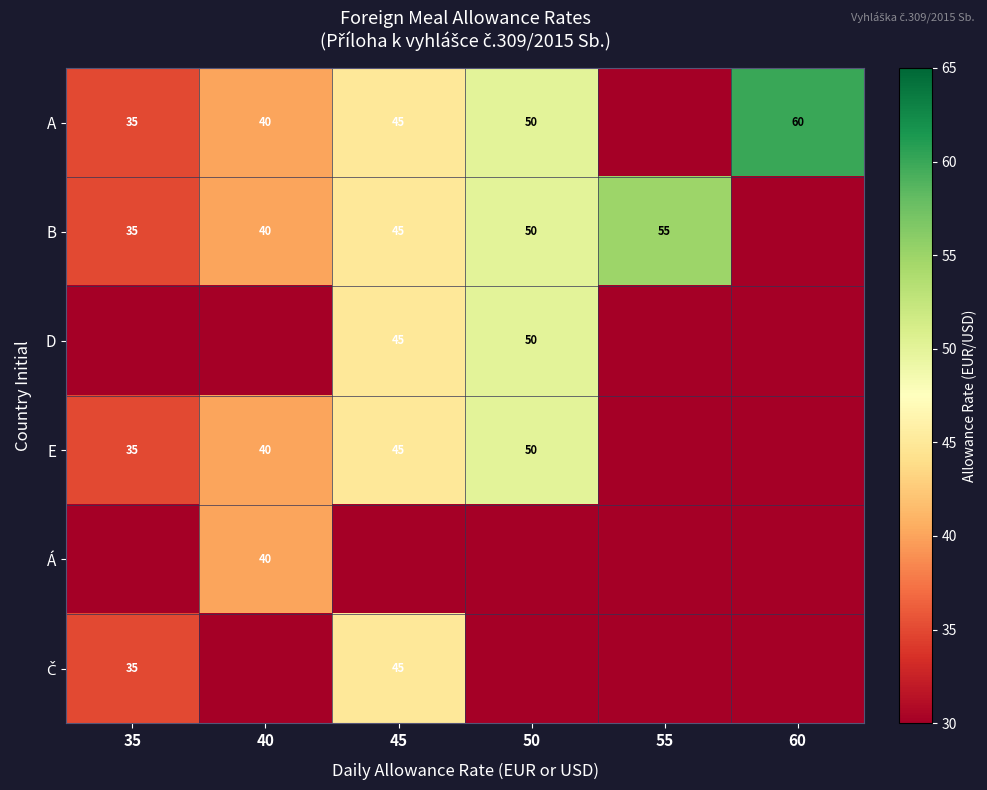

How many data points does each series have?

6